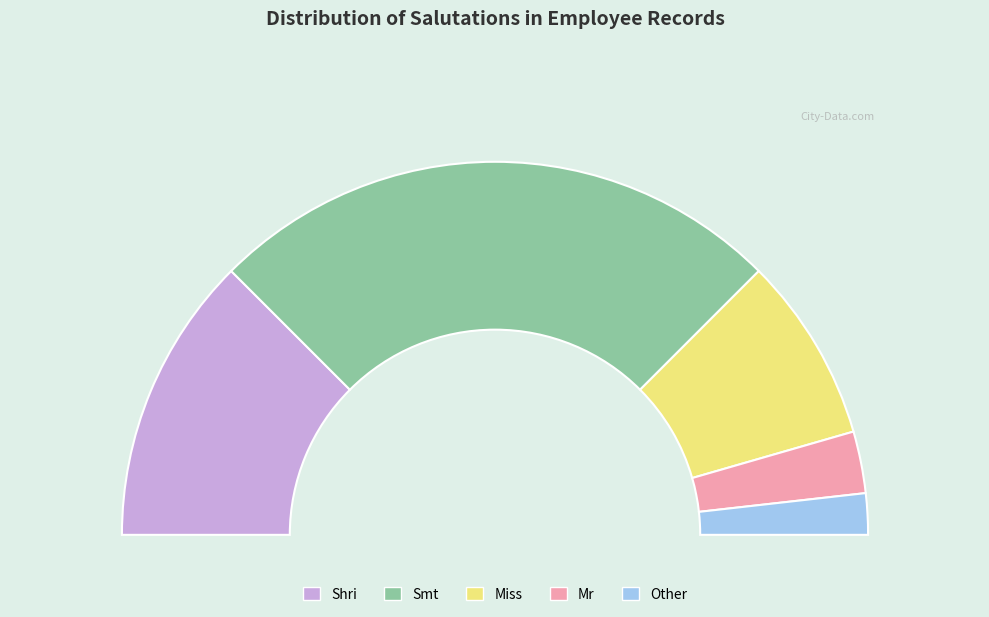

Rank the categories by value from highest to lowest.

Smt, Shri, Miss, Mr, Other